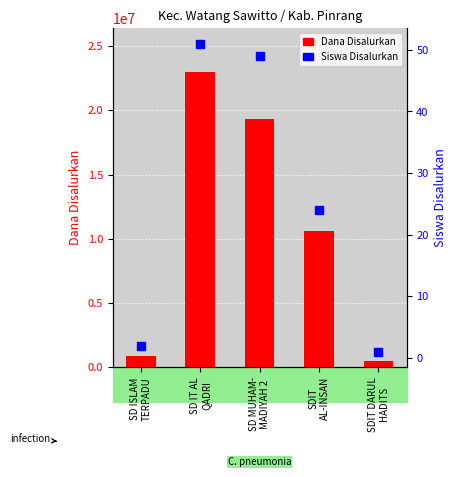

Is the value of Dana Disalurkan at SD MUHAM-
MADIYAH 2 greater than the value of Siswa Disalurkan at SD MUHAM-
MADIYAH 2?

Yes